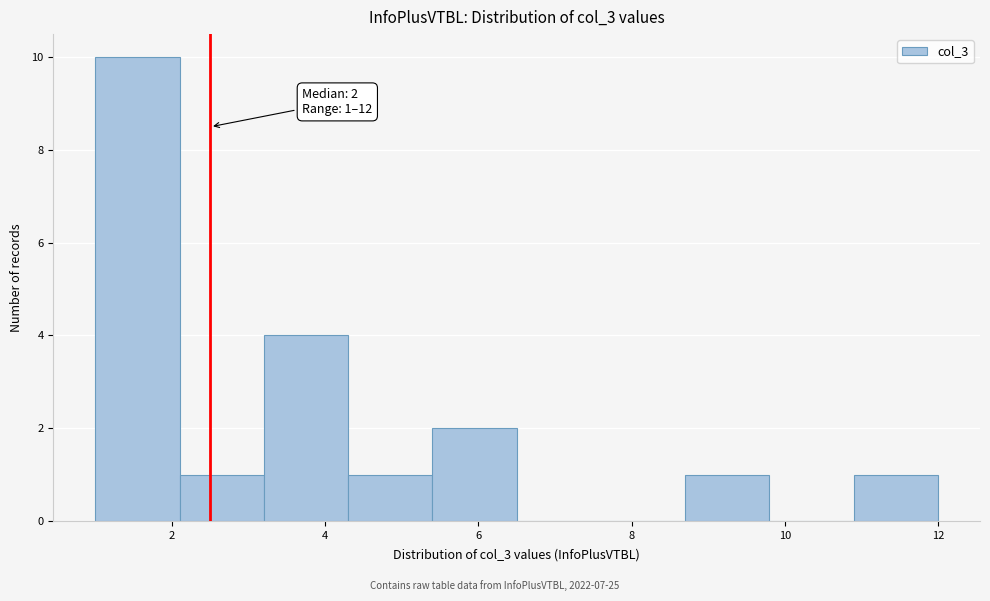

Which range on the x-axis has the tallest bar?

1.0 to 2.1